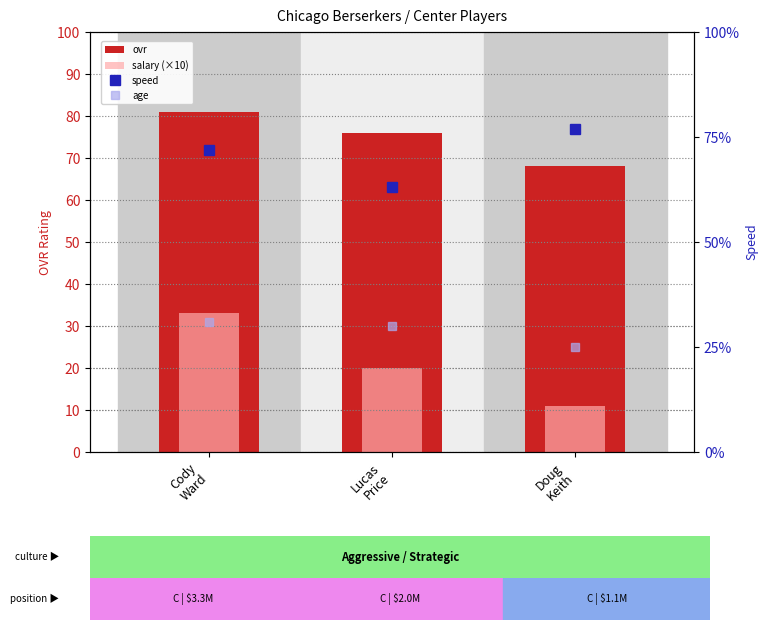

What value does the ovr series have at Cody
Ward?

81